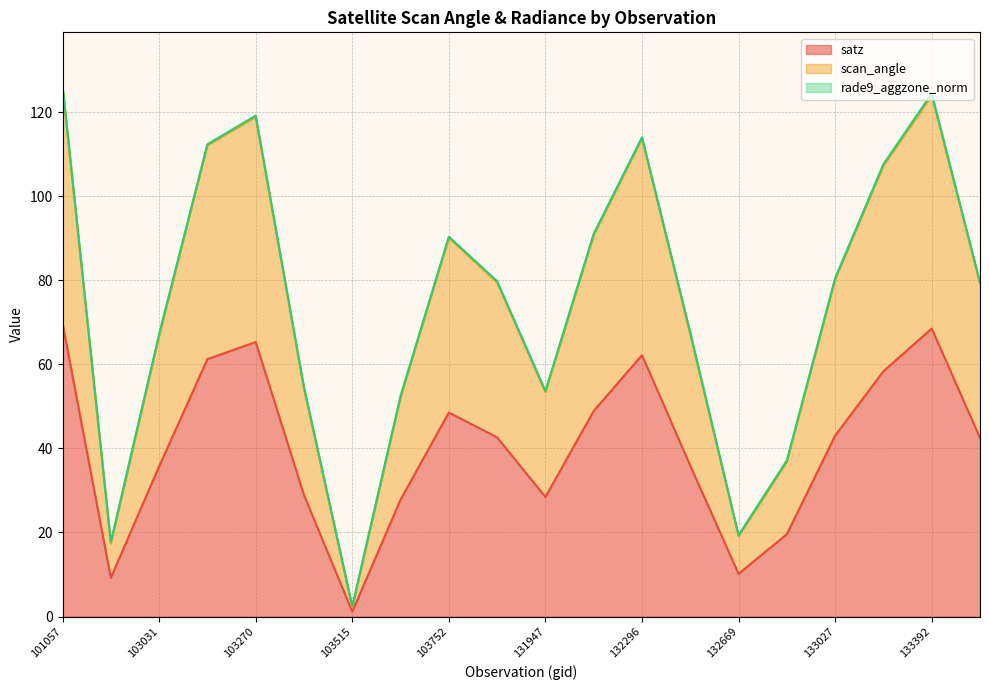

Reading left to right, list all the values displayed in this chart.

satz (line): 69.8	9.2	35.7	61.2	65.3	28.9	1.2	27.8	48.5	42.6	28.4	48.9	62.2	35.9	10.2	19.6	43.1	58.4	68.5	42.5
scan_angle (line): 126.0	17.4	66.9	112.2	118.9	54.3	2.2	52.2	90.2	79.5	53.4	90.8	113.8	67.2	19.2	36.9	80.3	107.3	124.0	79.3
rade9_aggzone_norm (line): 126.4	17.8	67.2	112.4	119.2	54.6	2.5	52.5	90.4	79.8	53.7	91.1	114.0	67.5	19.4	37.2	80.5	107.6	124.5	79.5